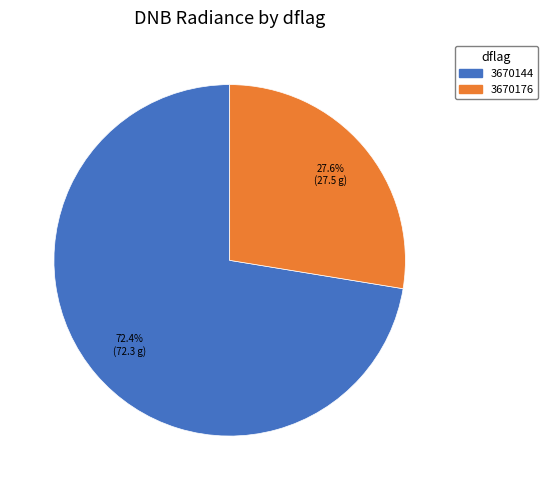

What is the ratio of the value at 3670176 to the value at 3670144?

0.4